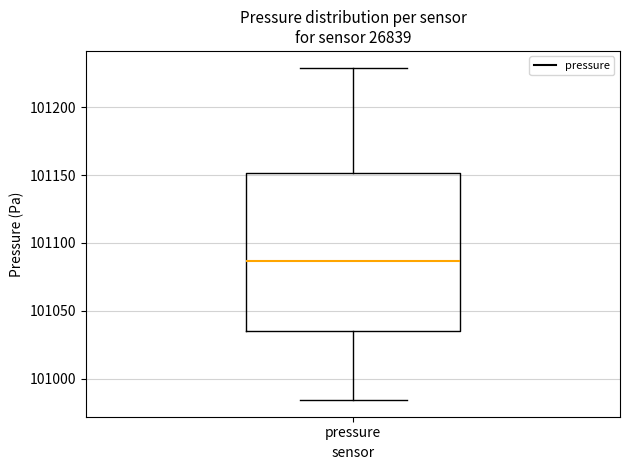

Read this box plot against the y-axis: the position of the median line, the range covered by the box, and the ends of both whiskers. The values are not printed on the chart, so give them approximately, as read against the axis.

median 101085, box 101035 to 101150, whiskers 100985 to 101230